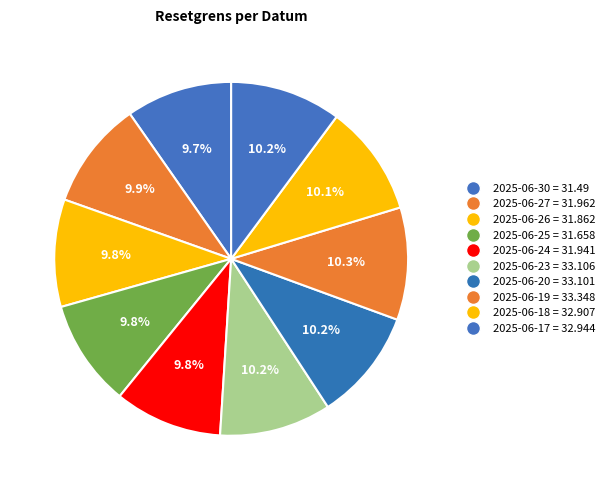

Is there a majority slice in this chart?

No